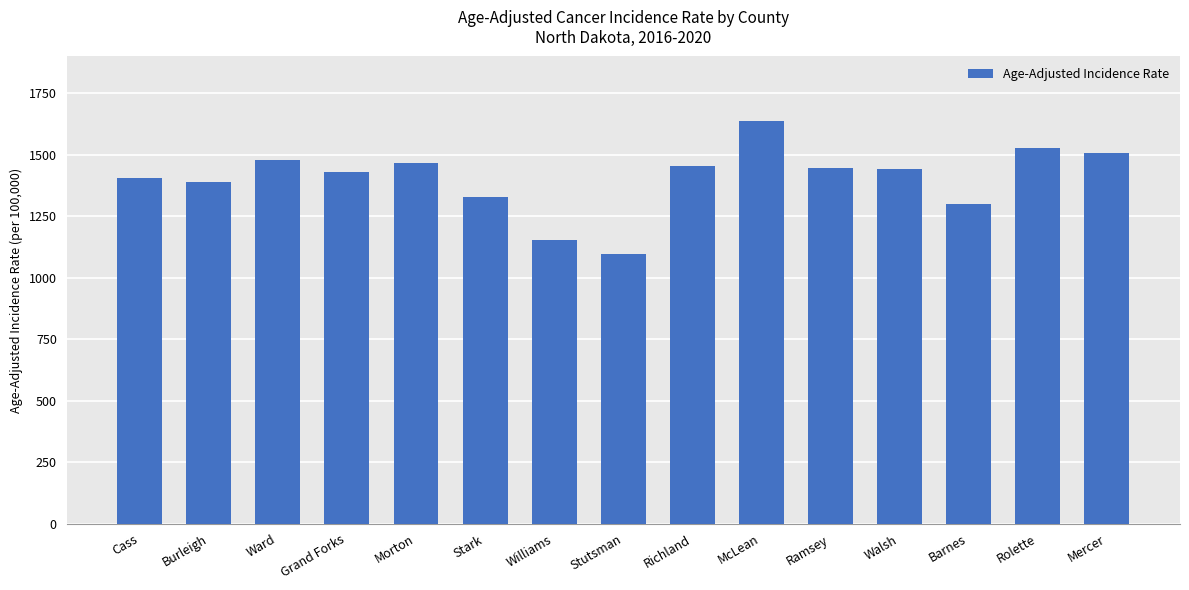

Which label corresponds to the largest value in the chart?

McLean